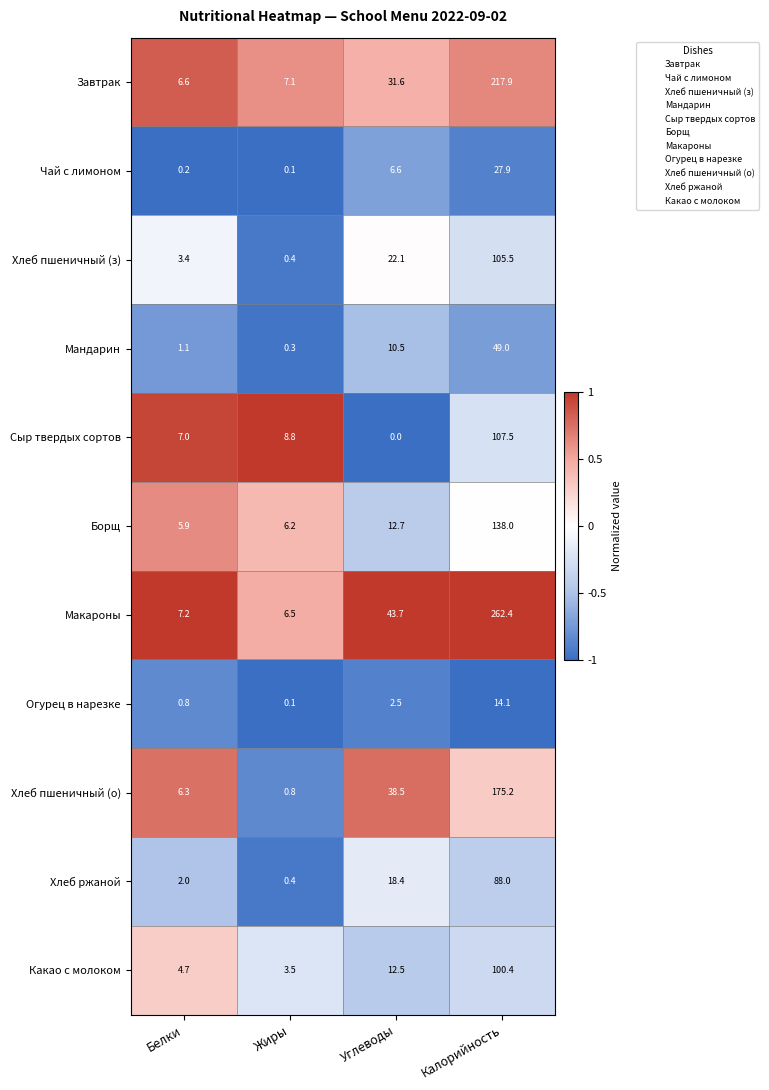

The Огурец в нарезке series shows 2.5 at Углеводы. True or false?

True